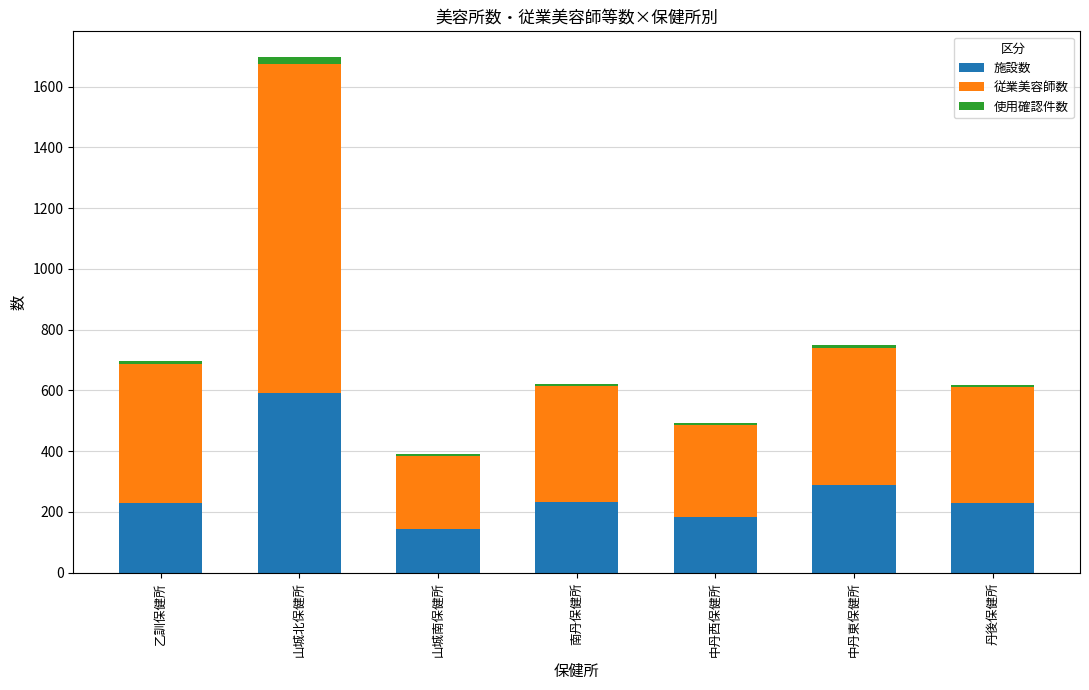

The value of 施設数 at 南丹保健所 is 232. True or false?

True